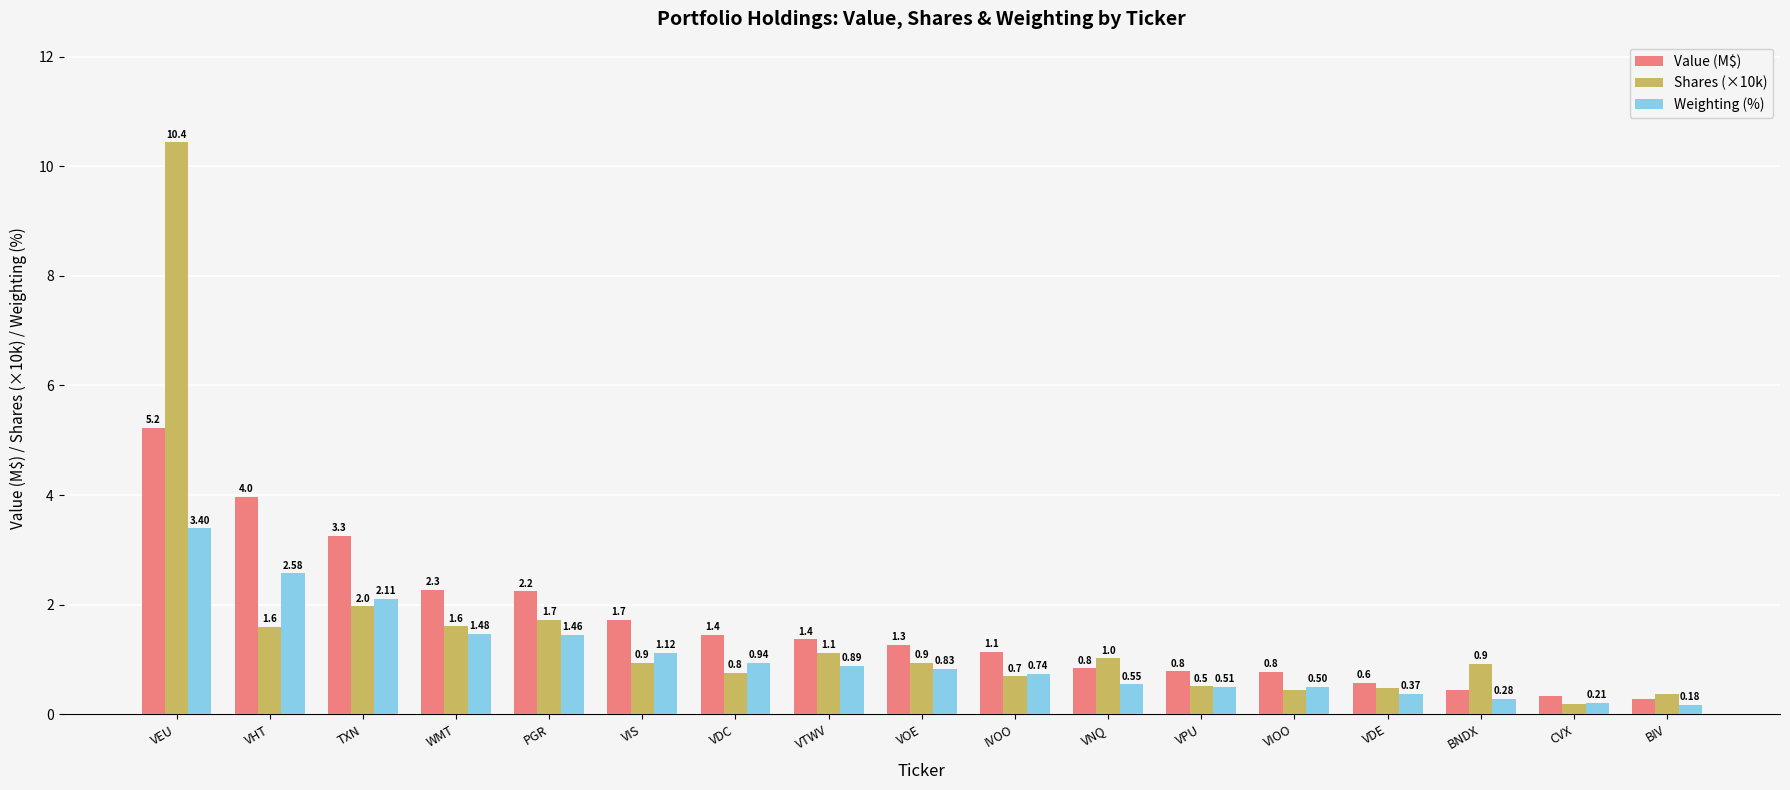

What is the difference between the maximum and second lowest values in the Shares (×10k) series?

10.1